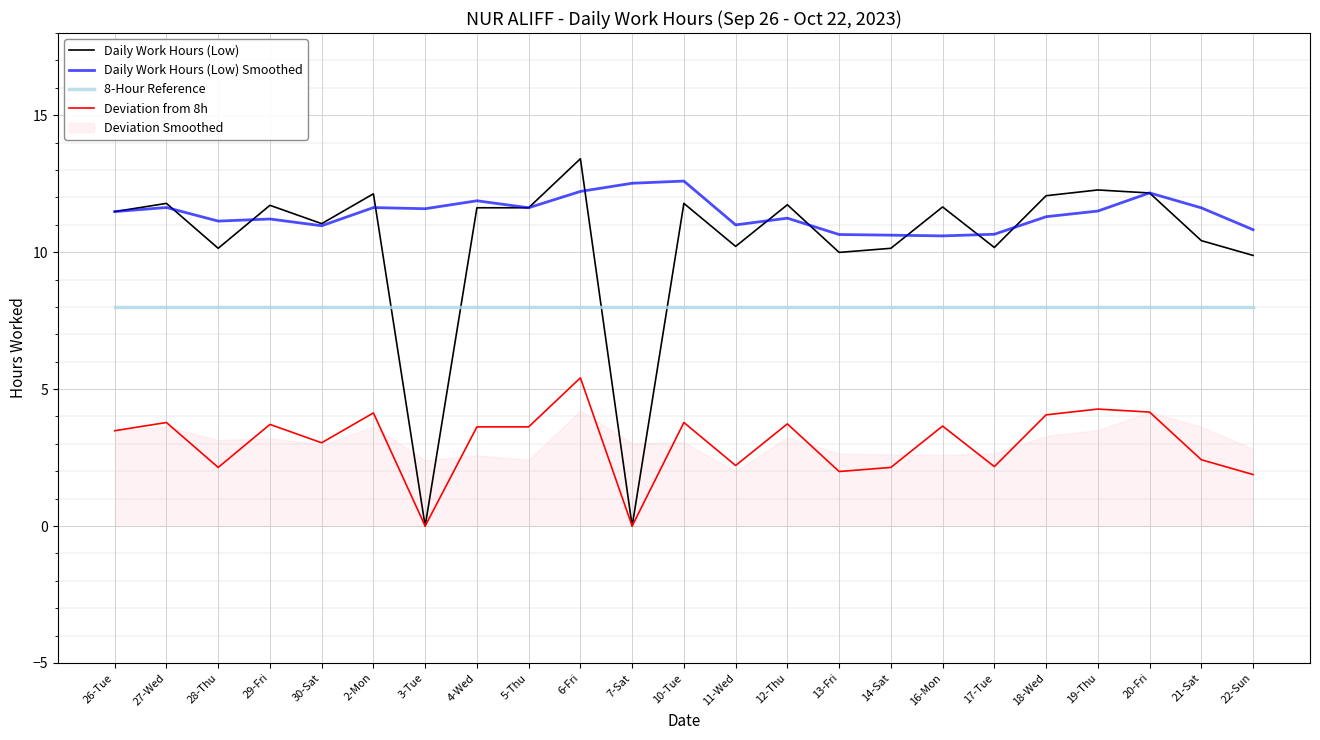

What is the label of the 8th point from the left?

4-Wed